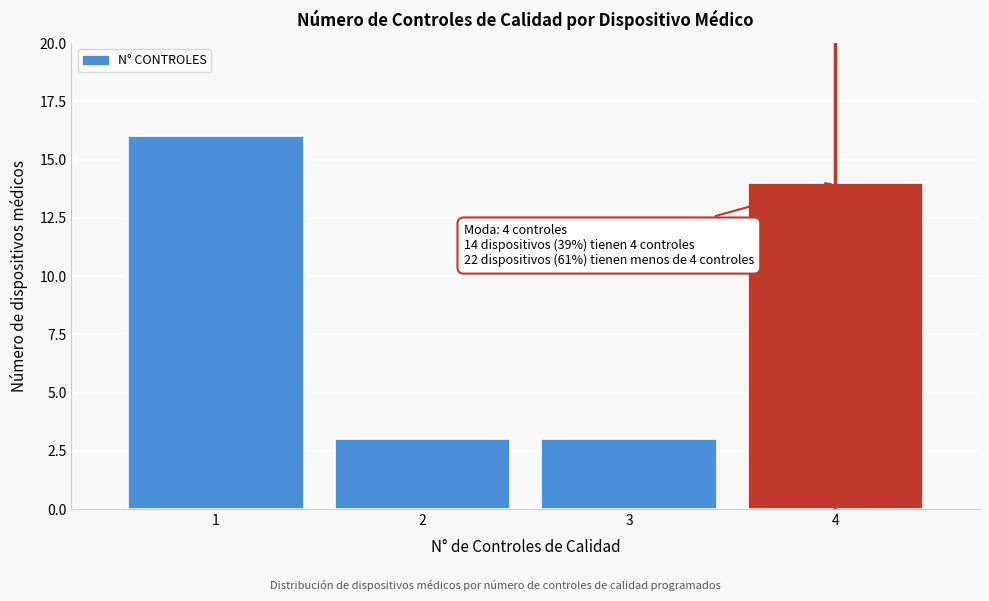

Over which range of the x-axis is the bar tallest?

0.5 to 1.5